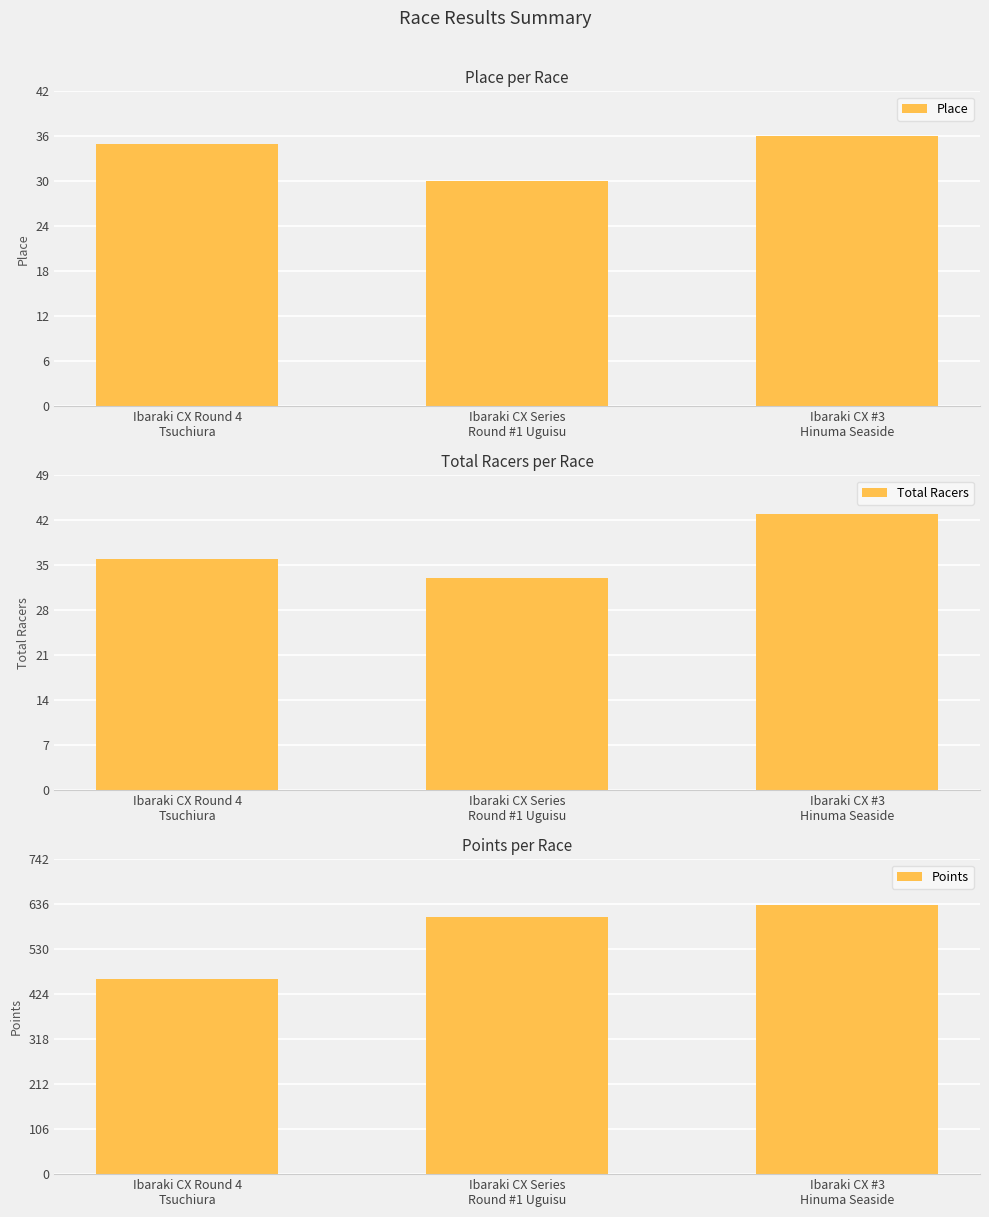

Reading left to right, extract all data points from this chart.

Place: 35.0	30.0	36.0
Total Racers: 36.0	33.0	43.0
Points: 460.0	605.8	635.5